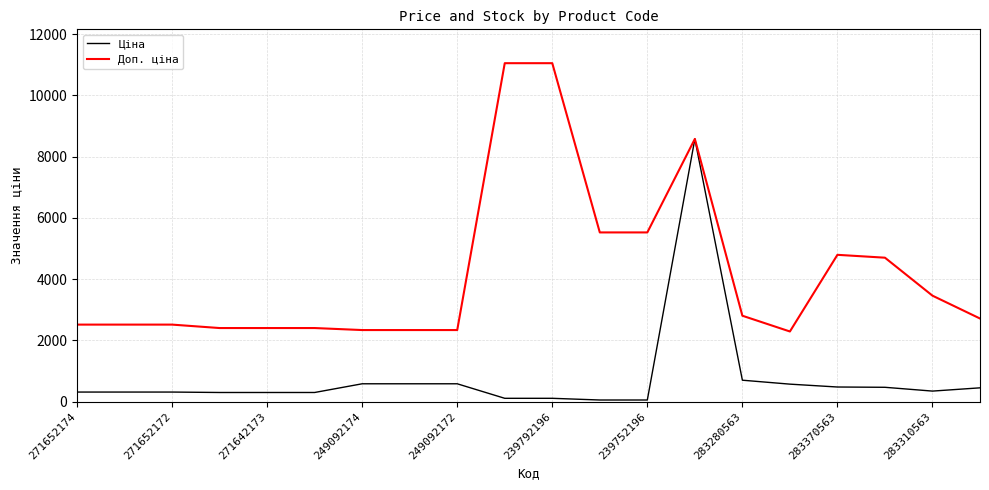

What is the highest value of the Доп. ціна series?

11055.0